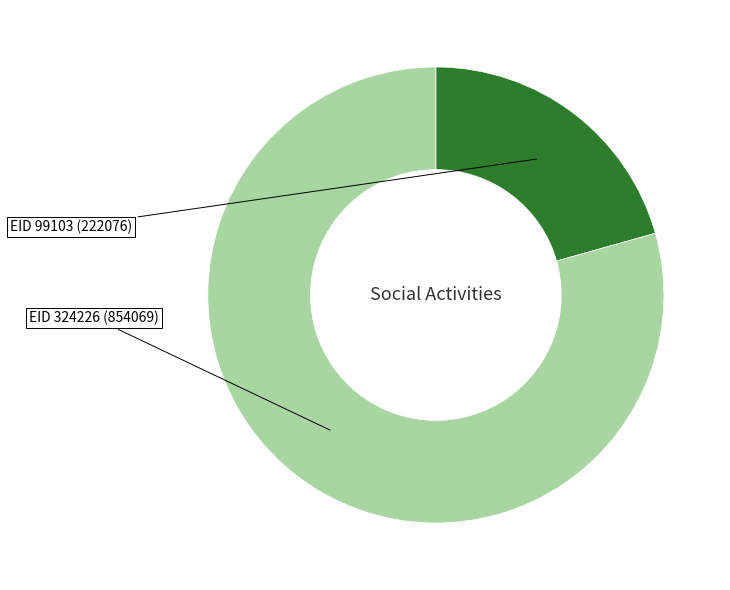

Is there any slice that represents more than half of the pie?

Yes